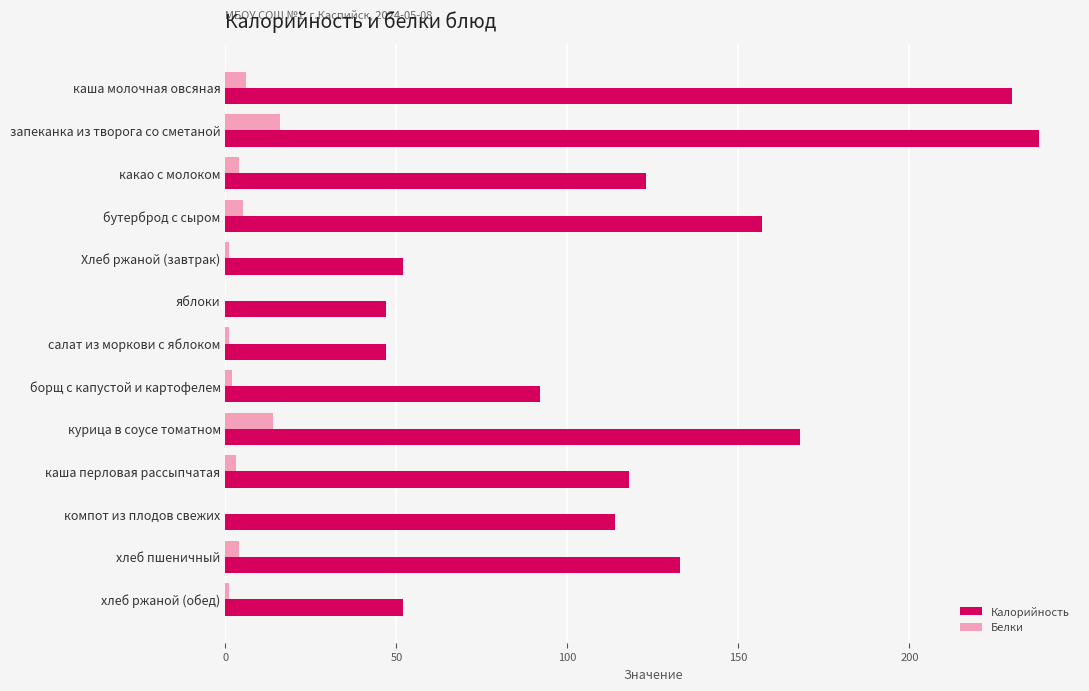

Read the Калорийность value at компот из плодов свежих.

114